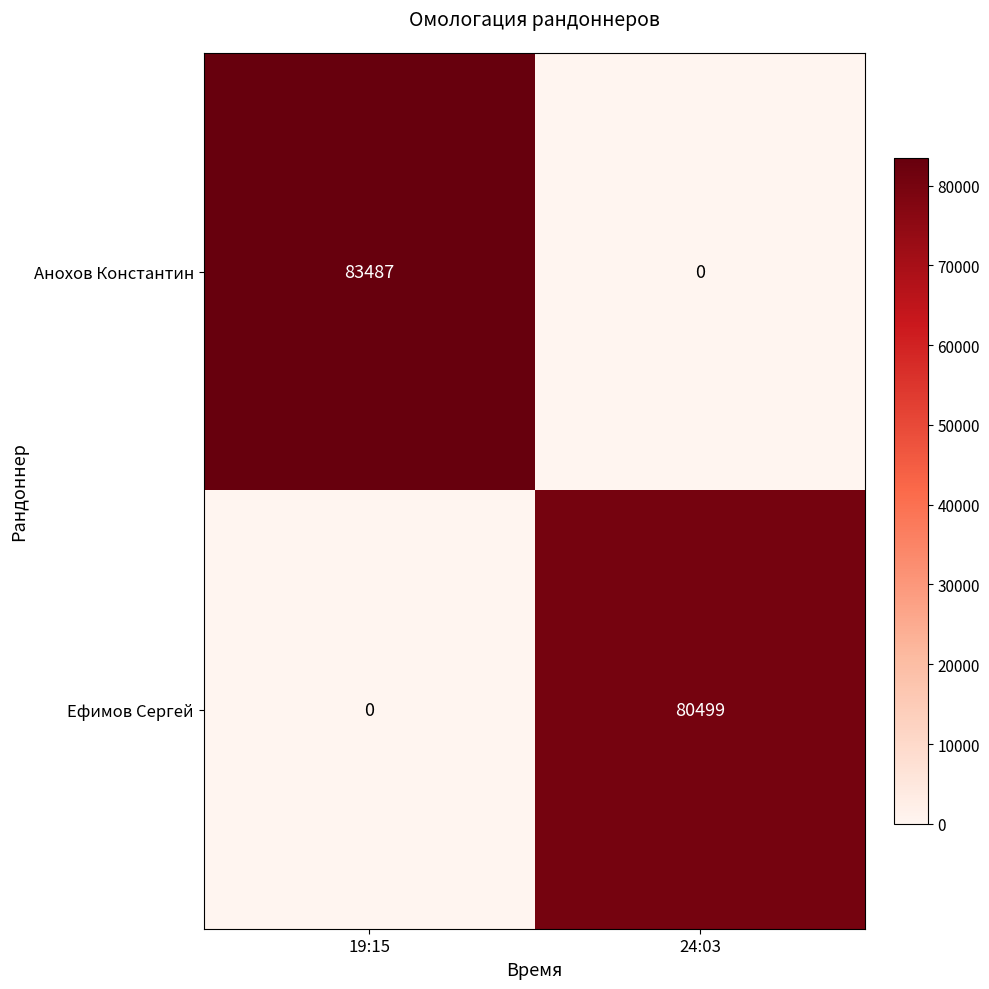

At which category does the chart reach its peak across all series?

19:15